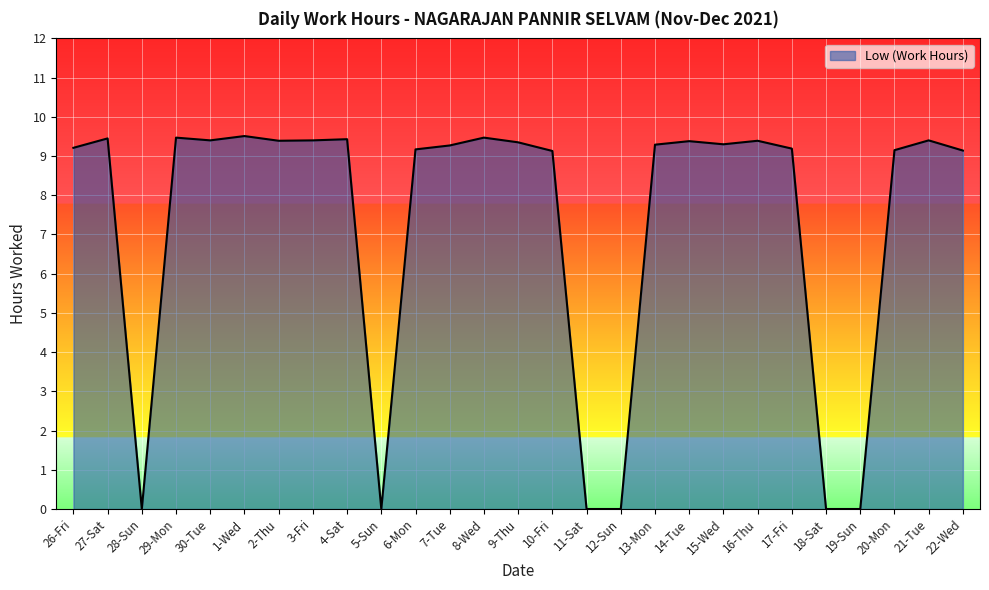

Where does the data first go above 9?

26-Fri